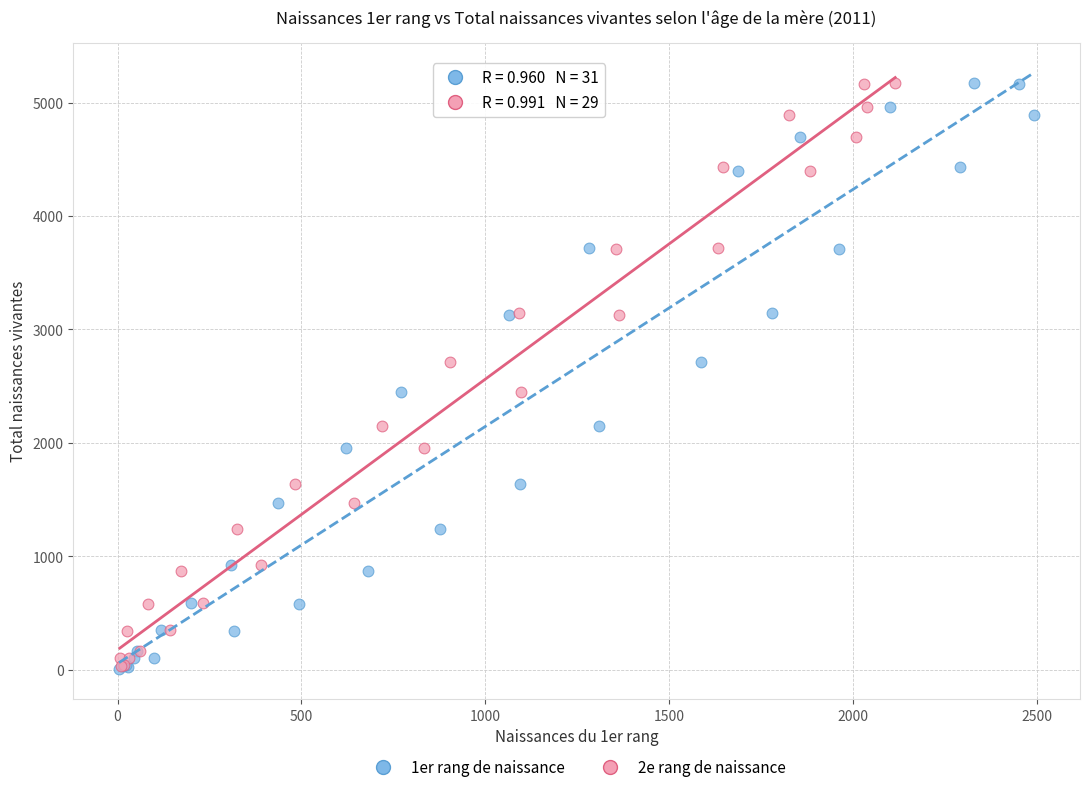

What are all the series names shown in the legend?

1er rang de naissance, 2e rang de naissance